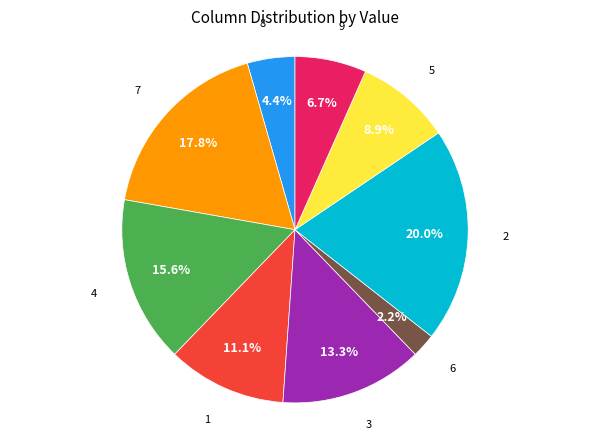

To the nearest percent, what percentage of the pie is 2?

20%